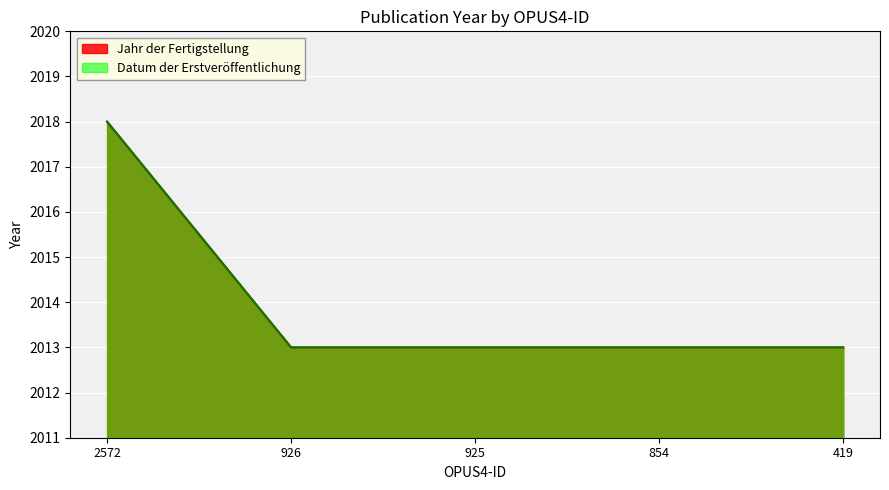

True or false: Datum der Erstveröffentlichung has a value of 777 at 925.

False